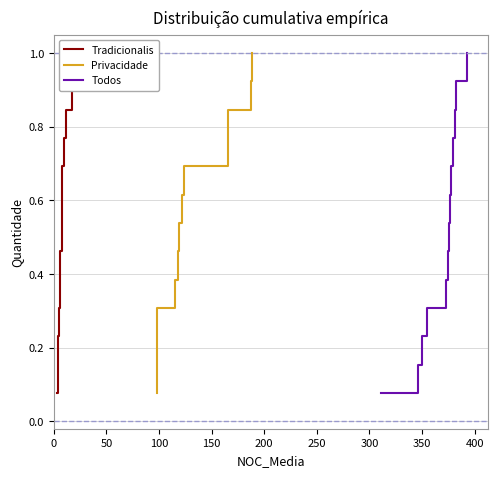

What is the highest value of the Todos series?

1.0